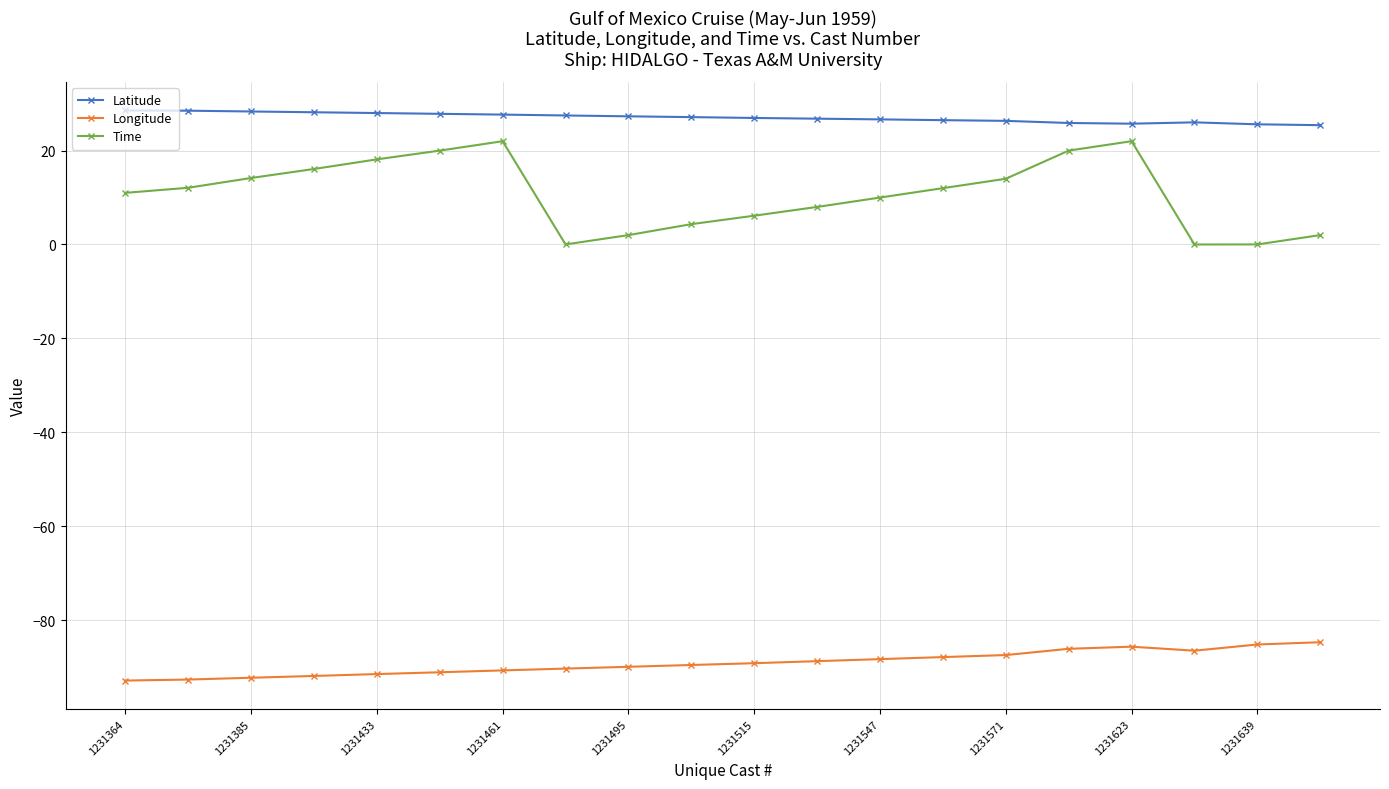

What is the difference between the maximum and second lowest values in the Time series?

22.0